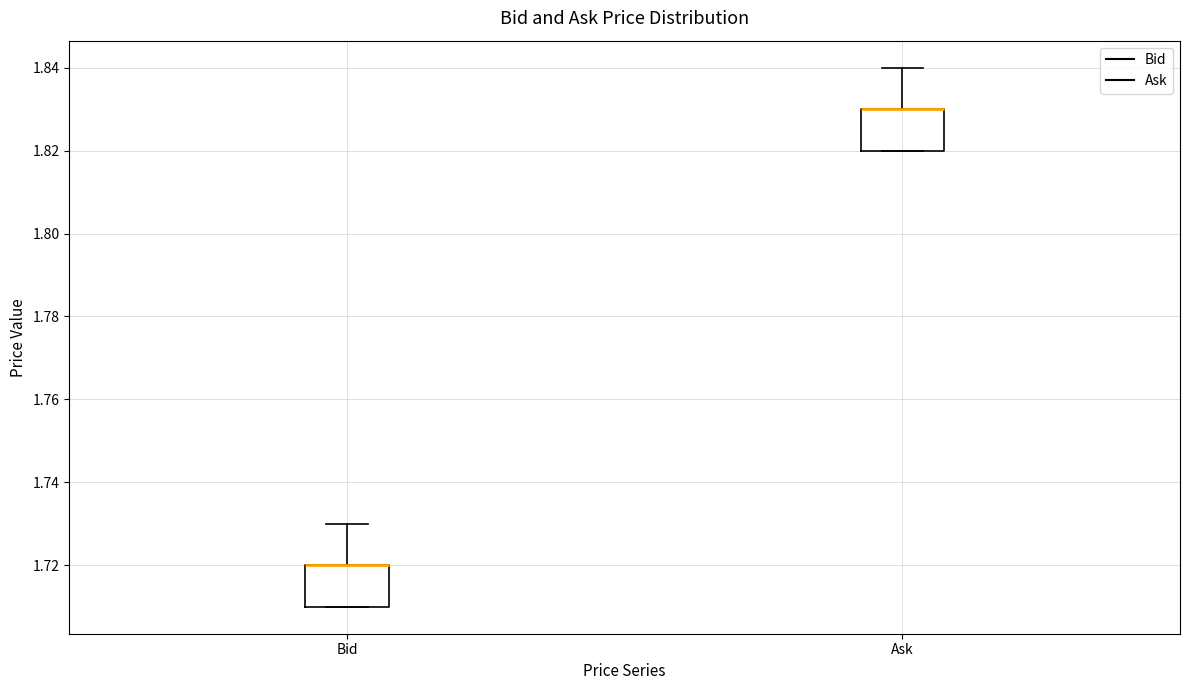

Where is the lower edge of the box for Ask on the y-axis? The values are not printed on the chart, so give them approximately, as read against the axis.

1.82